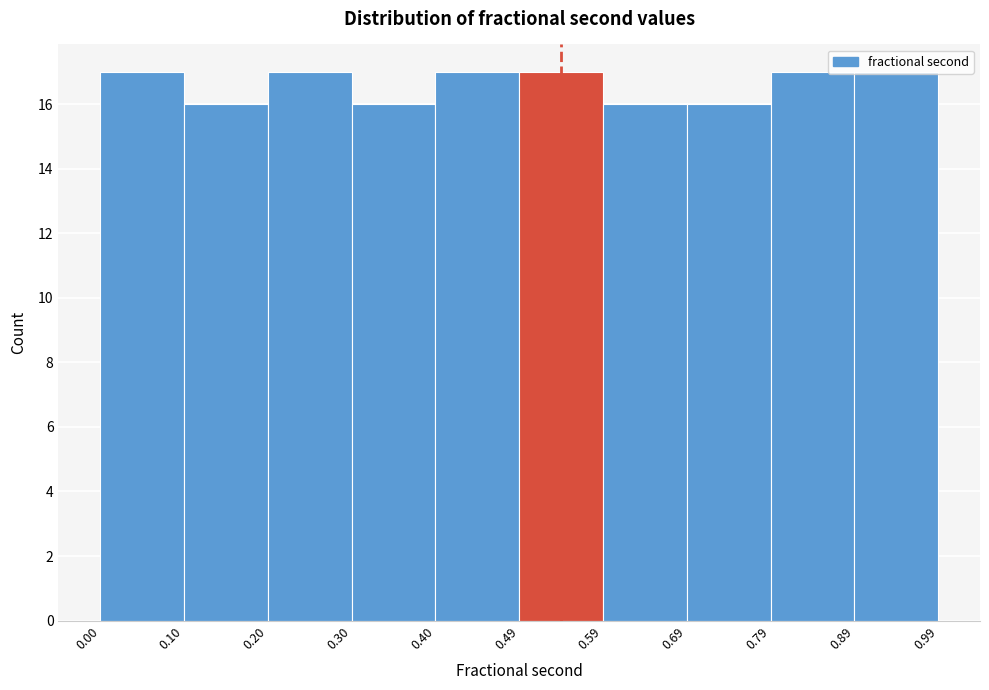

Reading left to right, transcribe this chart: for each bar, give the range it covers on the x-axis and its height. The values are not printed on the chart, so give them approximately, as read against the axis.

0.00 to 0.10: 17
0.10 to 0.20: 16
0.20 to 0.30: 17
0.30 to 0.40: 16
0.40 to 0.49: 17
0.49 to 0.59: 17
0.59 to 0.69: 16
0.69 to 0.79: 16
0.79 to 0.89: 17
0.89 to 0.99: 17